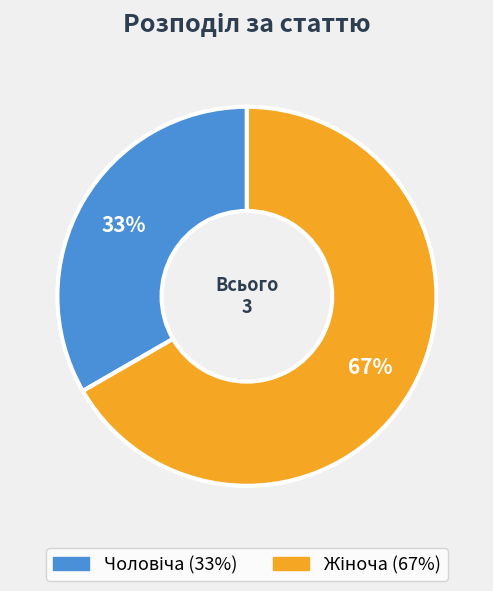

Is there any slice that represents more than half of the pie?

Yes